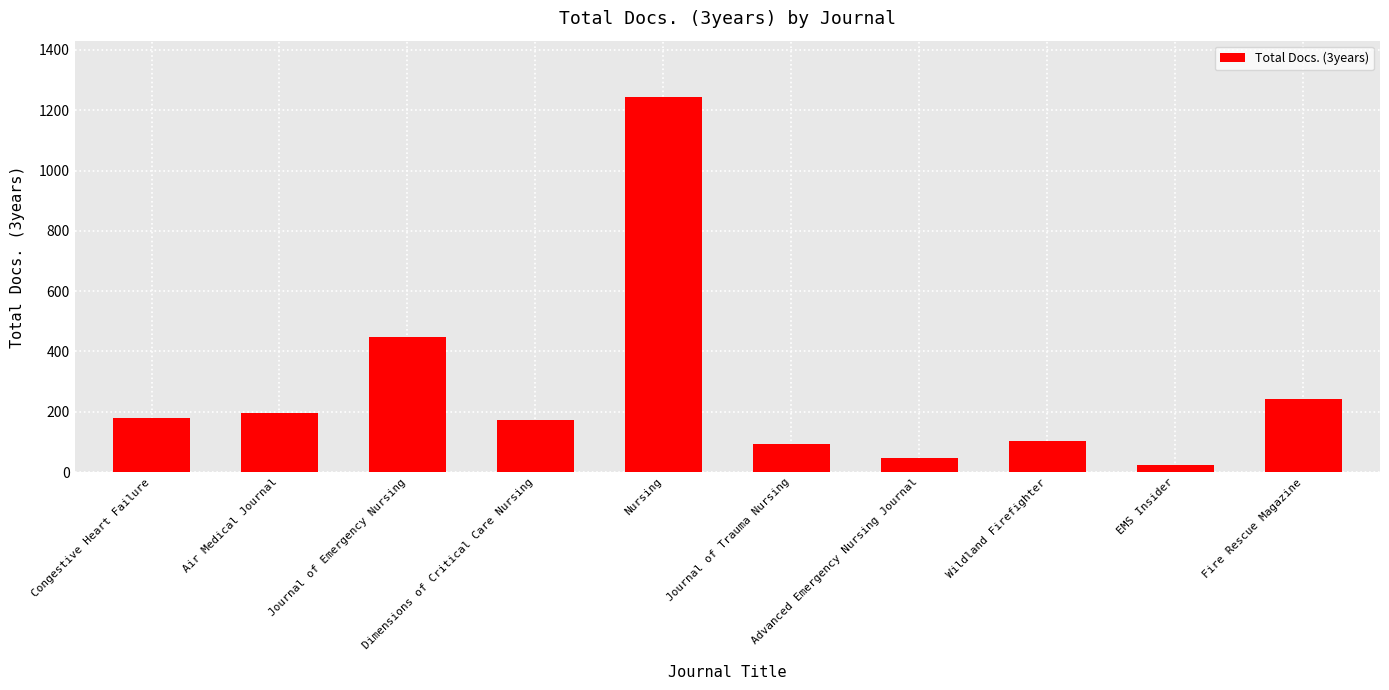

What is the maximum value shown in the chart?

1244